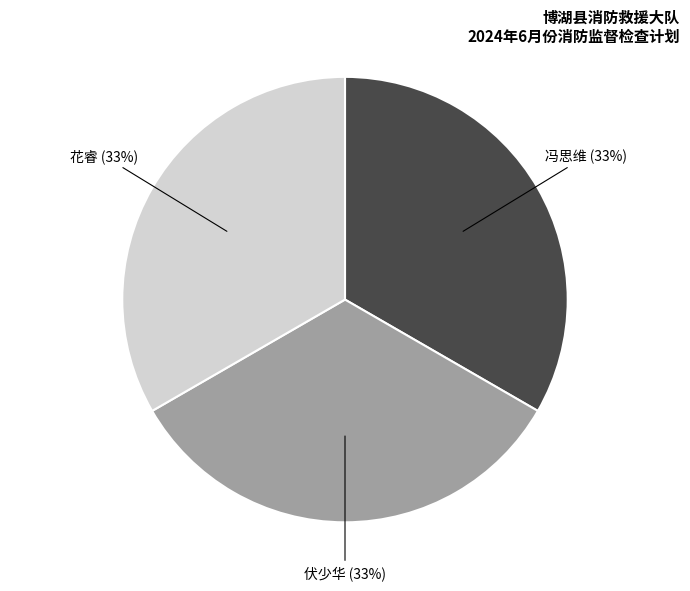

Is there a majority slice in this chart?

No